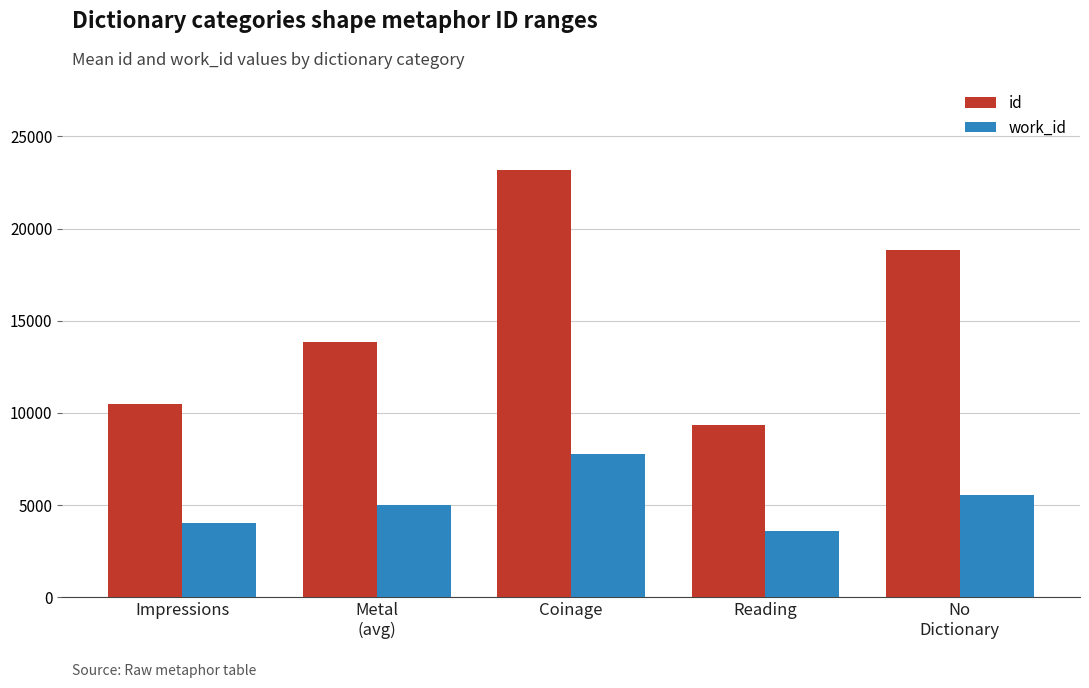

What is the sum of all id values?

75660.8